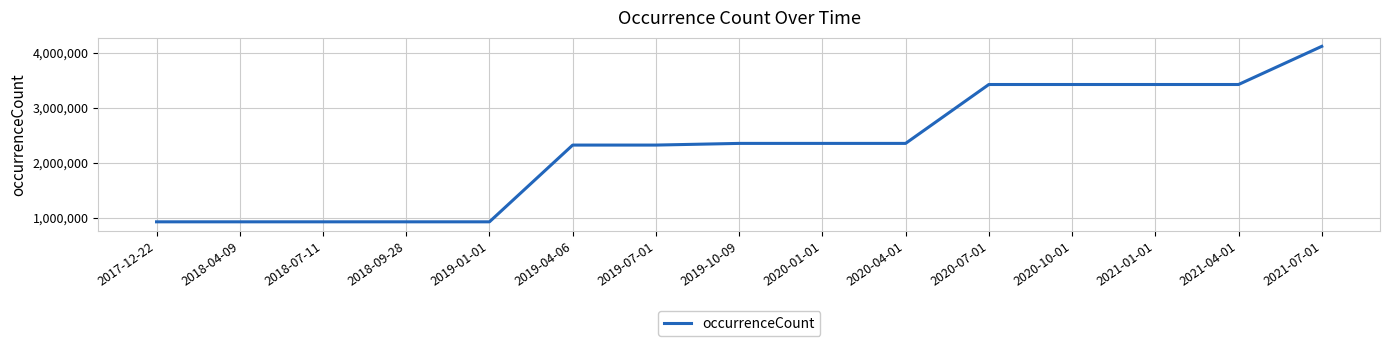

What is the change in value from 2018-09-28 to 2020-10-01?

+2499295